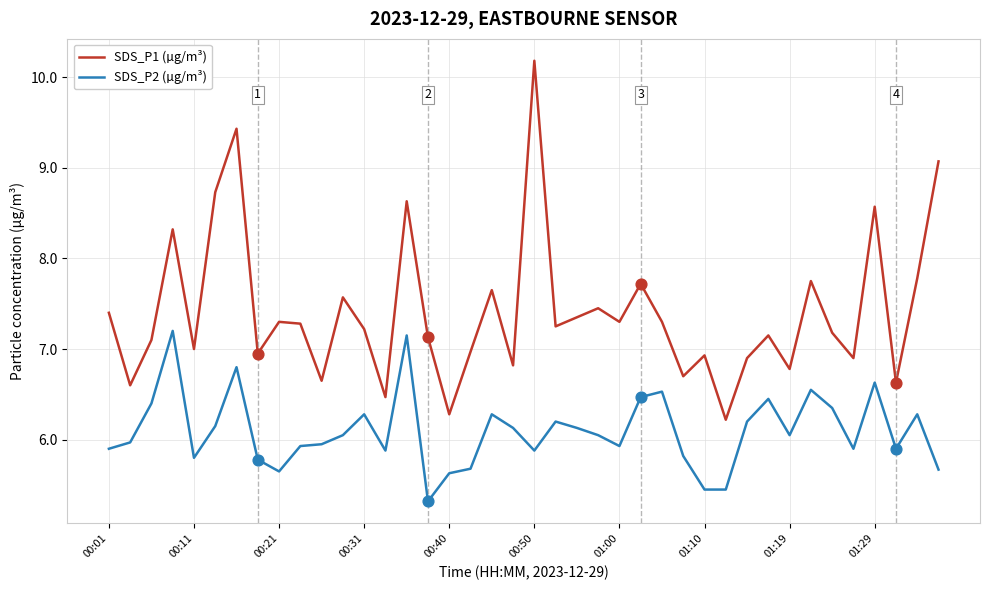

Which series has the largest total across all categories?

SDS_P1 (µg/m³)